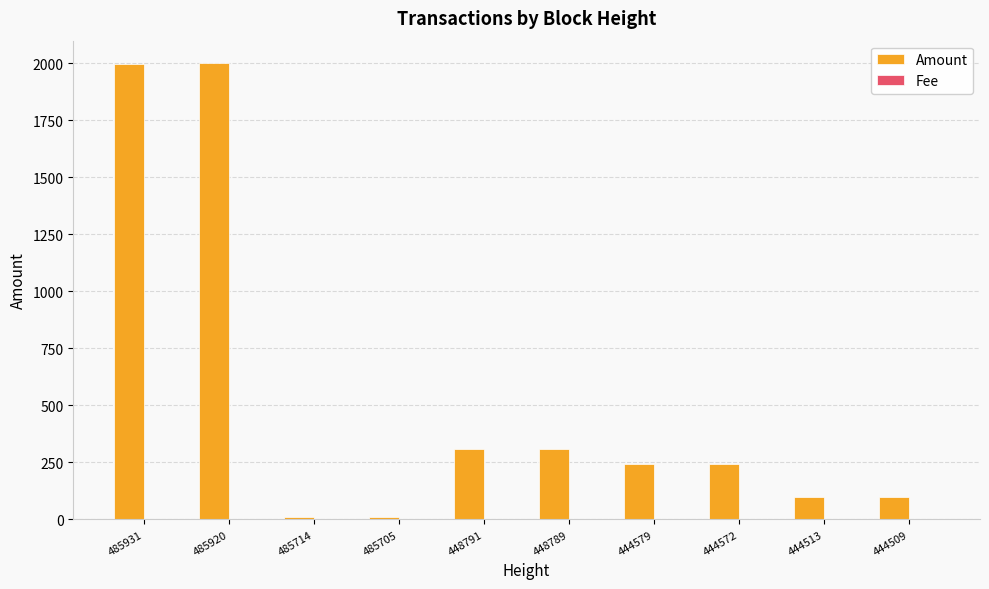

True or false: Amount has a value of 10 at 485705.

True